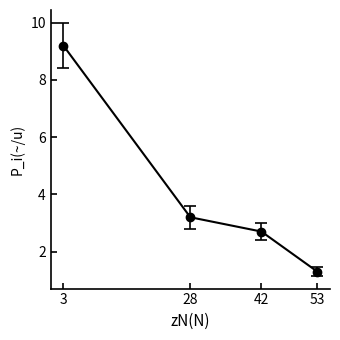

At which category does the chart reach its minimum across all series?

53